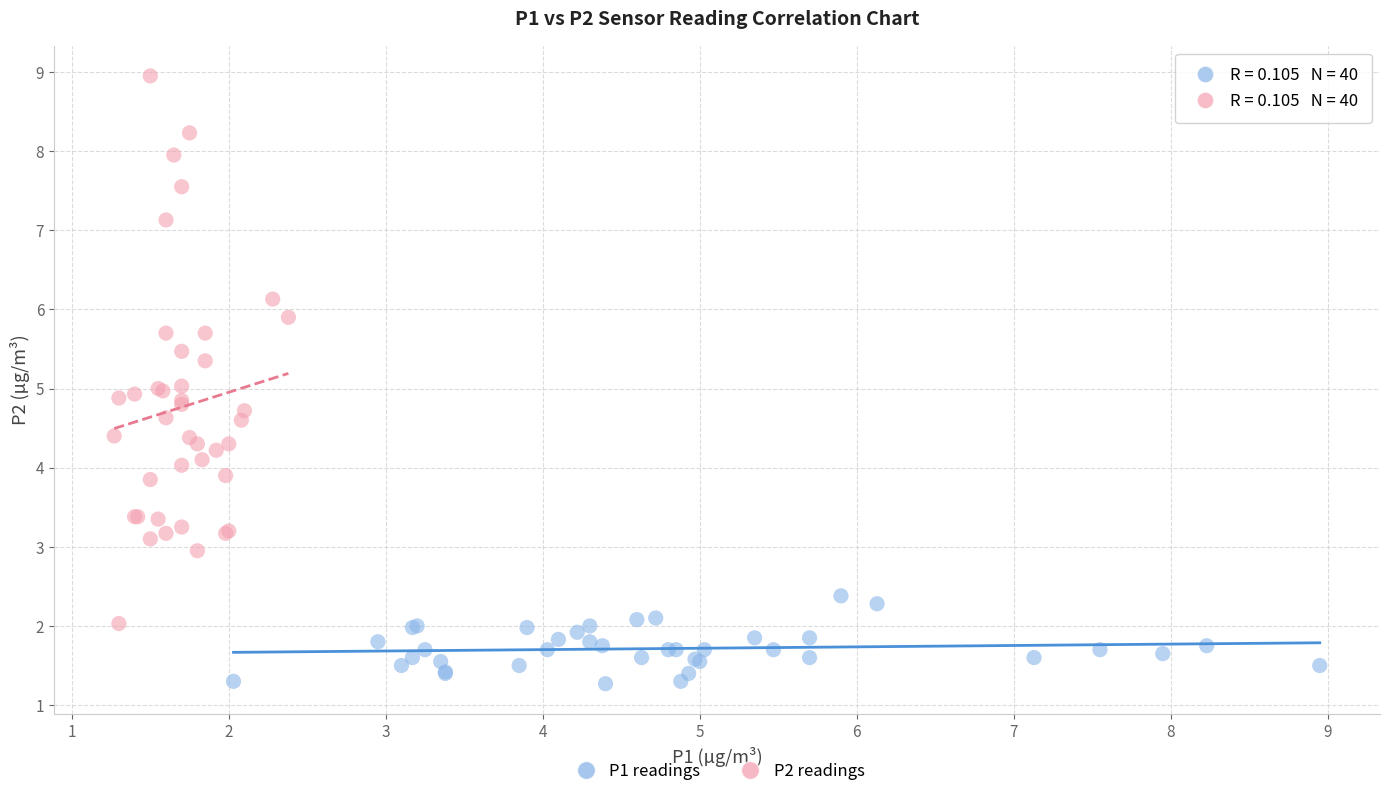

Which series contains the highest Y value?

P2 readings